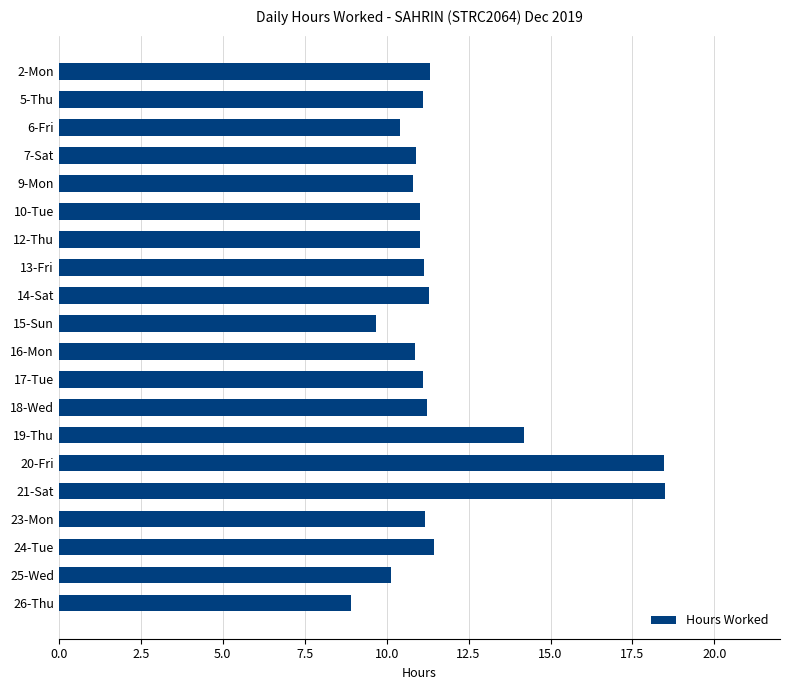

How many distinct data groups are displayed?

1